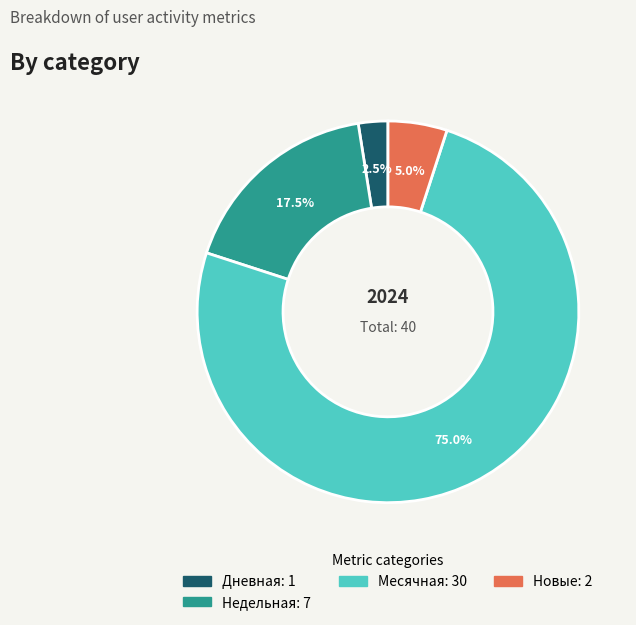

Count the number of slices in the pie.

4